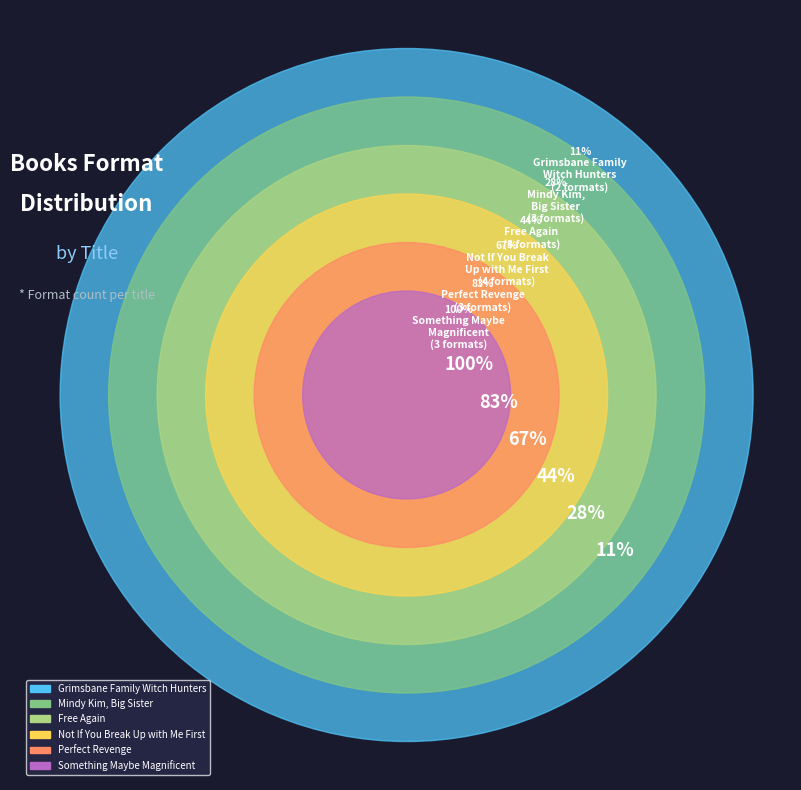

Is the sum of Mindy Kim,
Big Sister and Something Maybe
Magnificent greater than half?

No